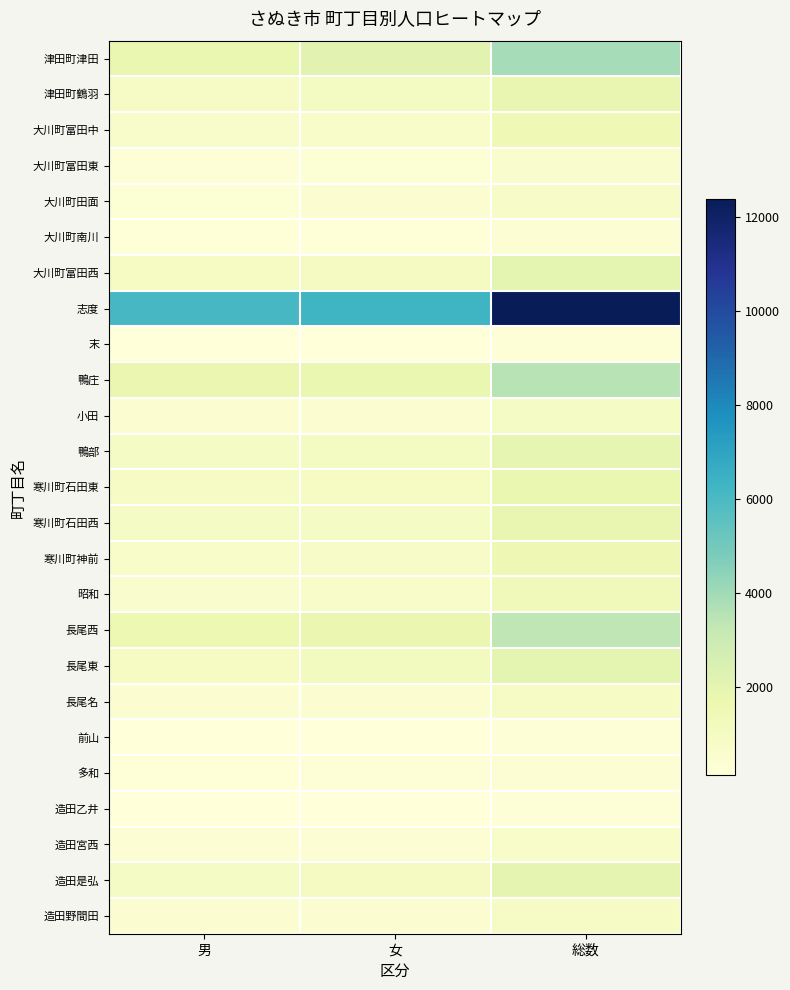

How many categories are shown in the chart?

3